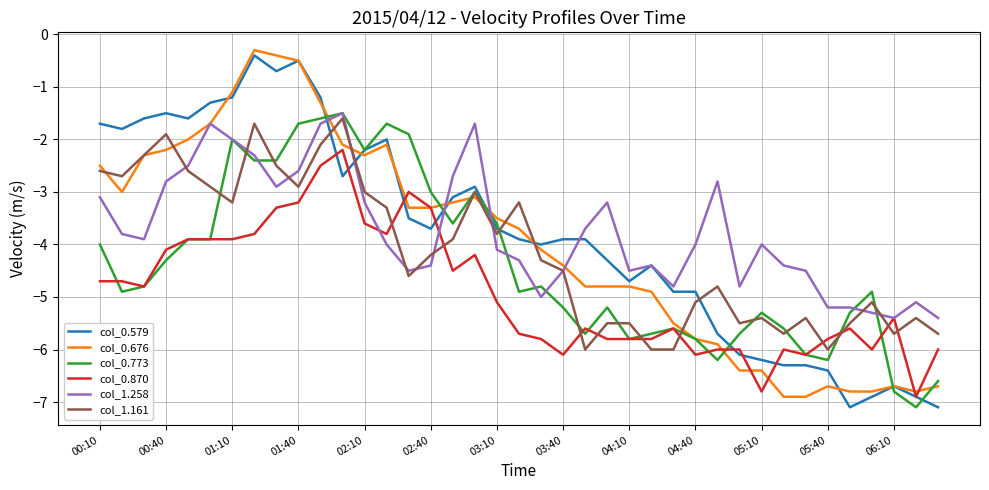

What is the highest value of the col_1.258 series?

-1.5